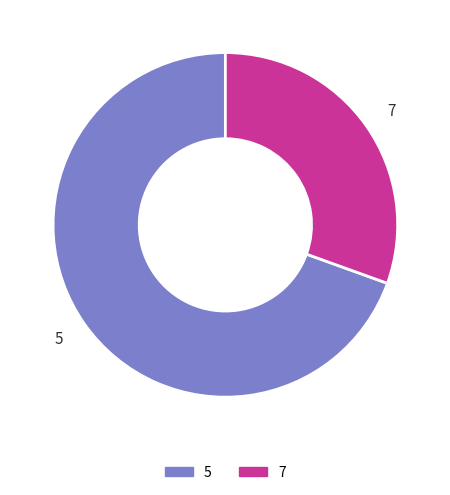

What is the ratio of the value at 7 to the value at 5?

0.4